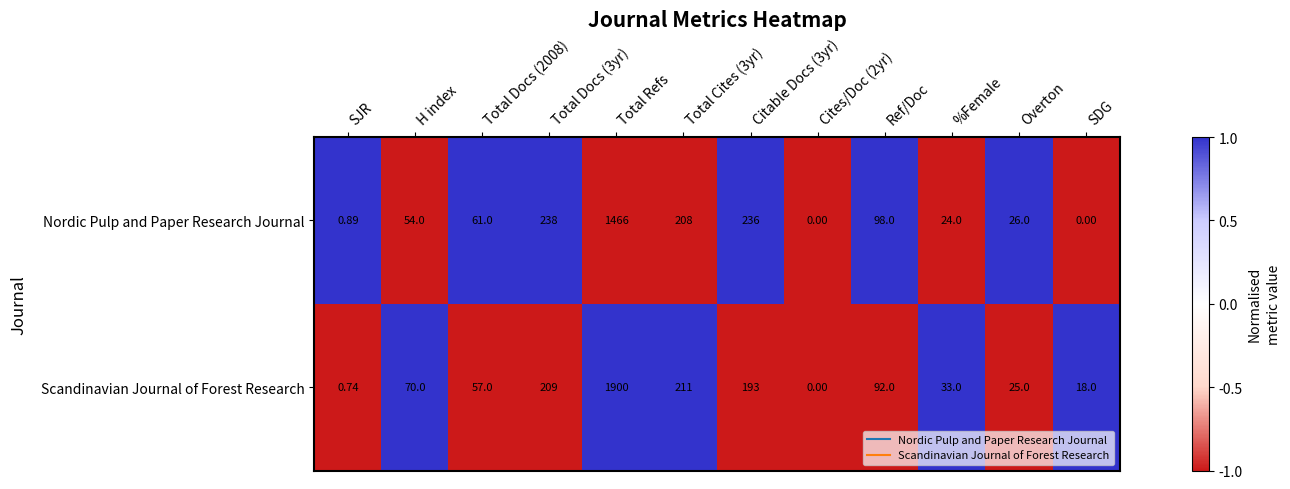

Rank the series at Total Docs (2008) from lowest to highest value.

Scandinavian Journal of Forest Research, Nordic Pulp and Paper Research Journal